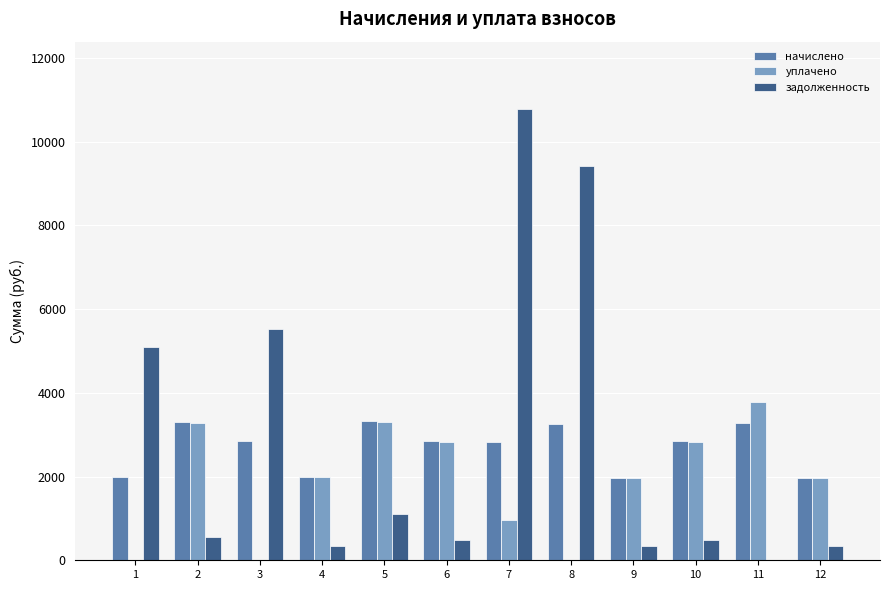

What is the maximum value for начислено?

3330.4